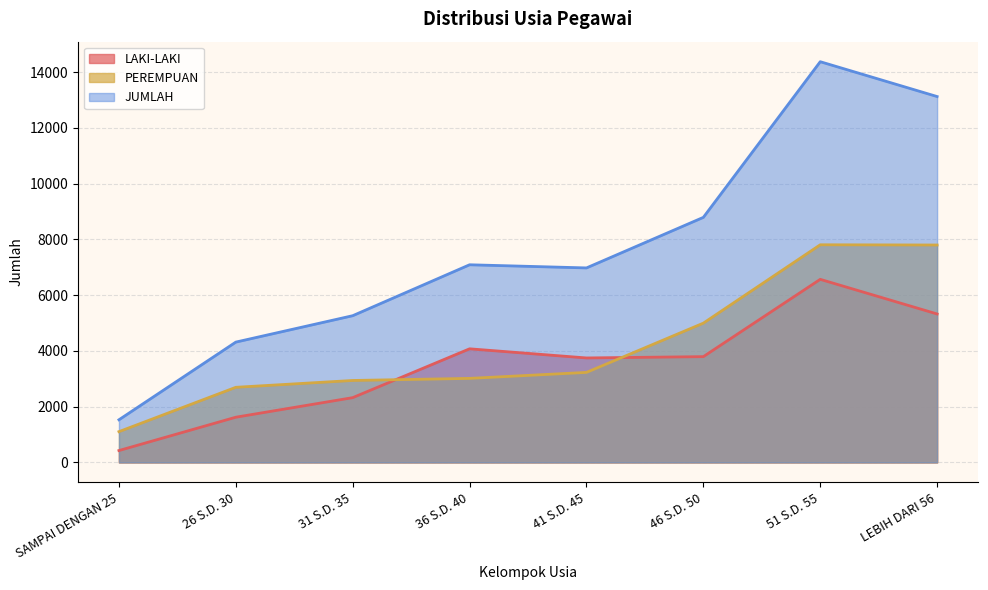

Where is LAKI-LAKI nearest to the value 3497?

41 S.D. 45